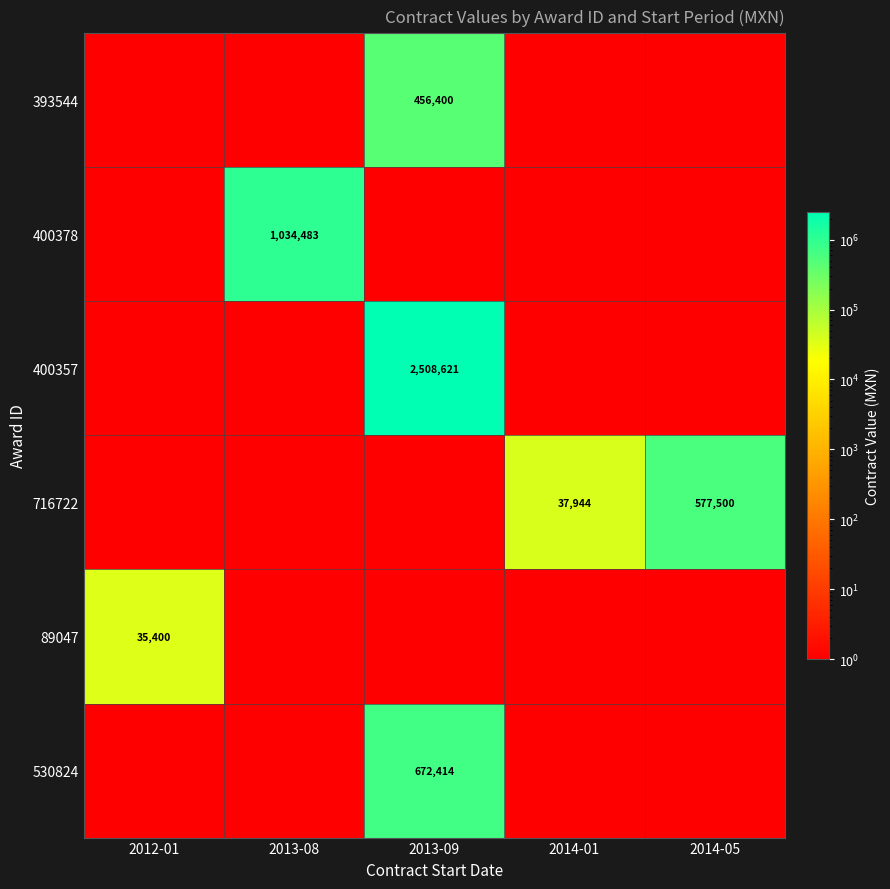

True or false: 400357 has a value of 708305 at 2013-09.

False